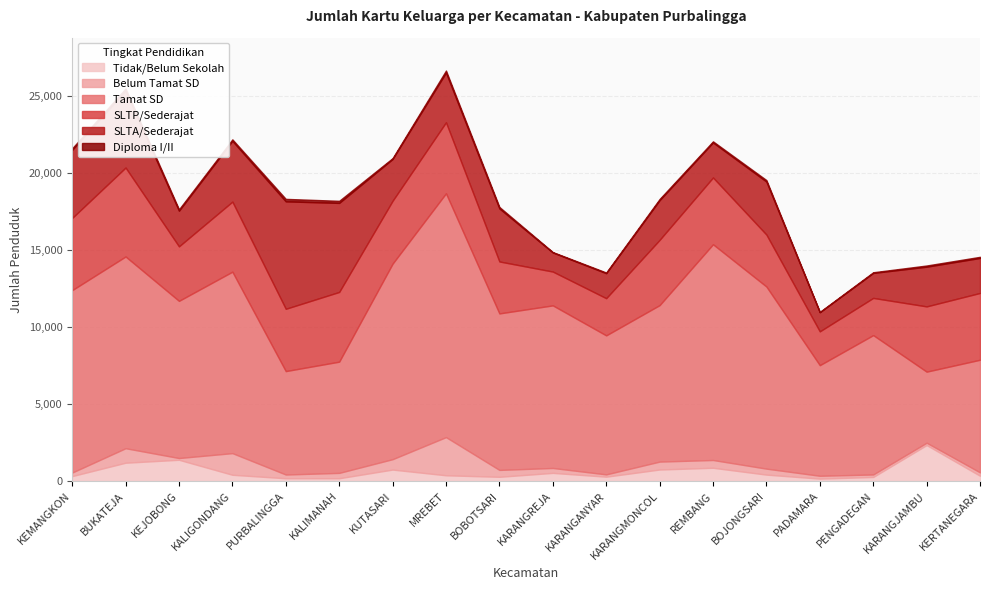

The SLTP/Sederajat series shows 2417 at KARANGANYAR. True or false?

True